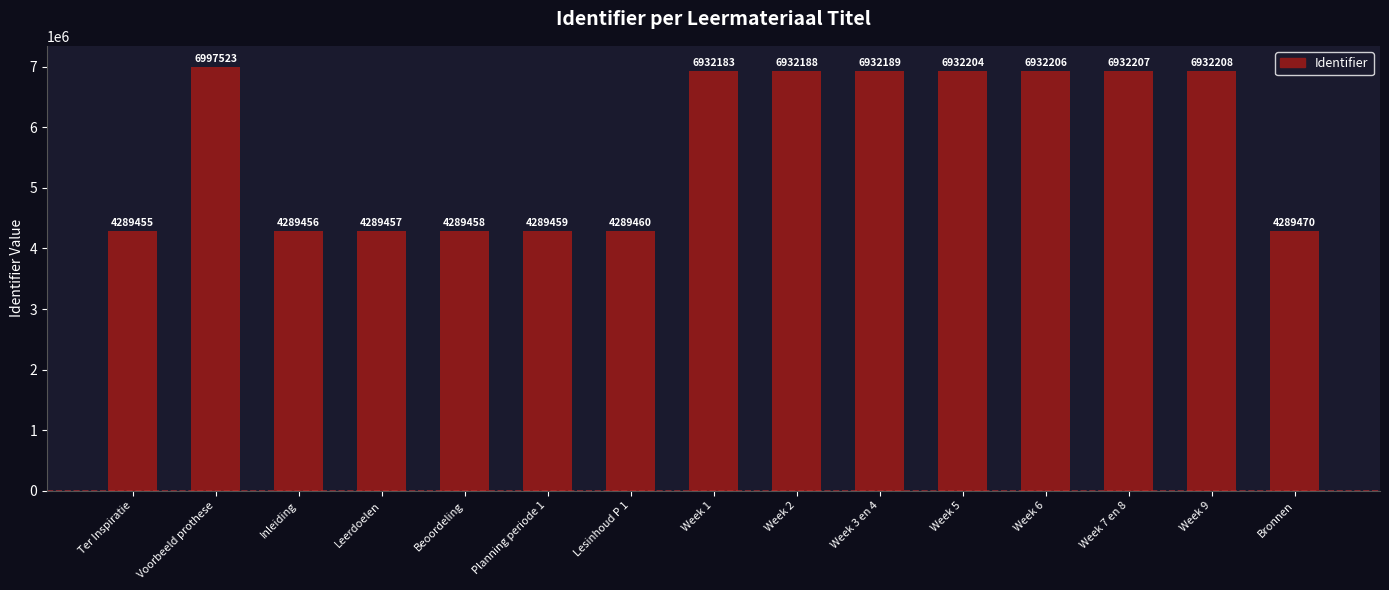

What is the change in value from Ter Inspiratie to Inleiding?

+1